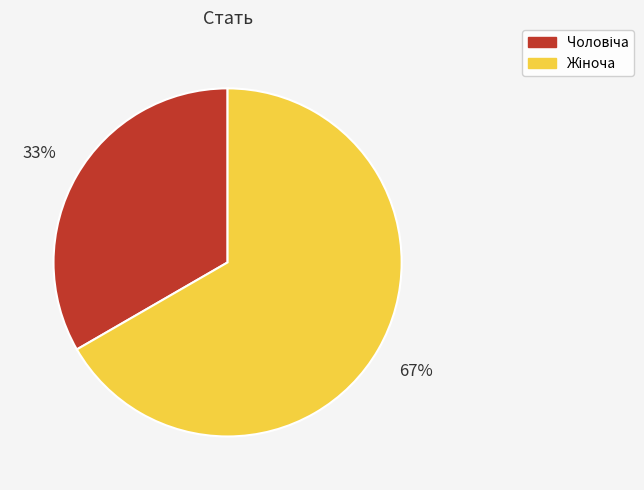

Does any single category account for the majority?

Yes